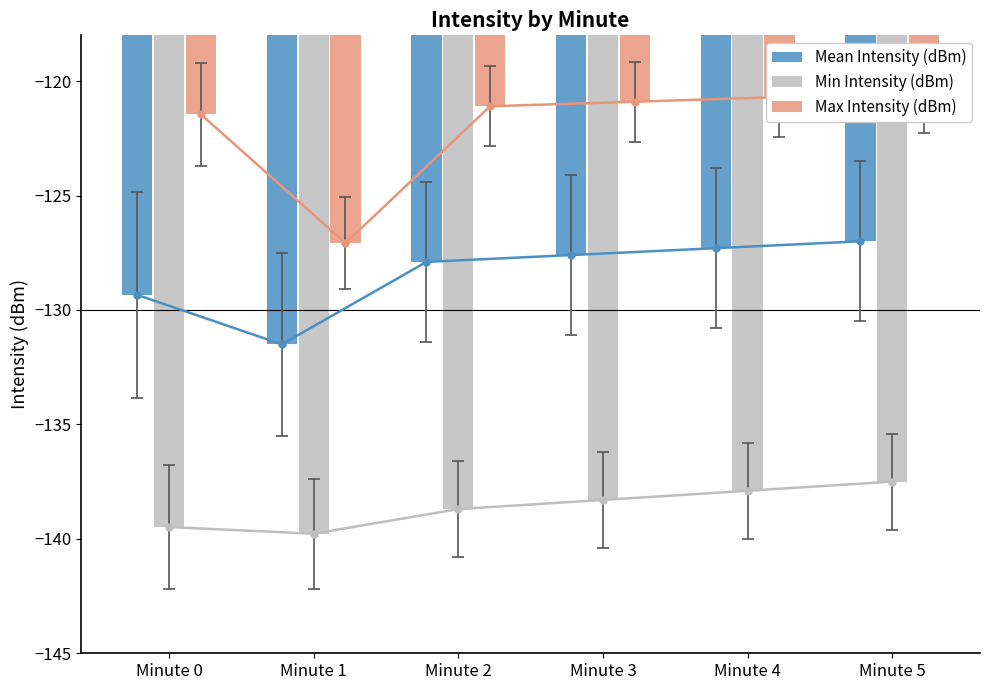

List the series in order of their overall mean, lowest first.

Min Intensity (dBm), Mean Intensity (dBm), Max Intensity (dBm)